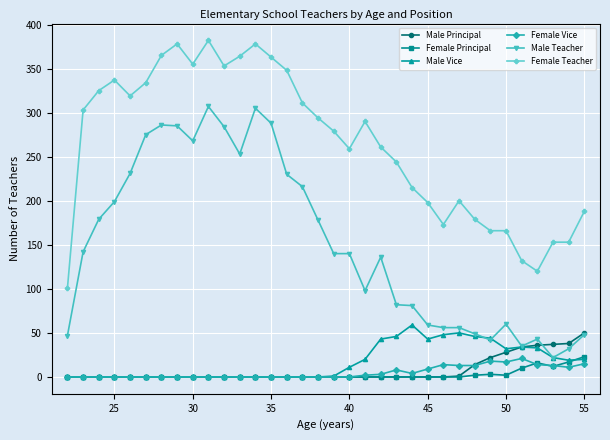

Does the chart display data point markers on the line(s)?

Yes